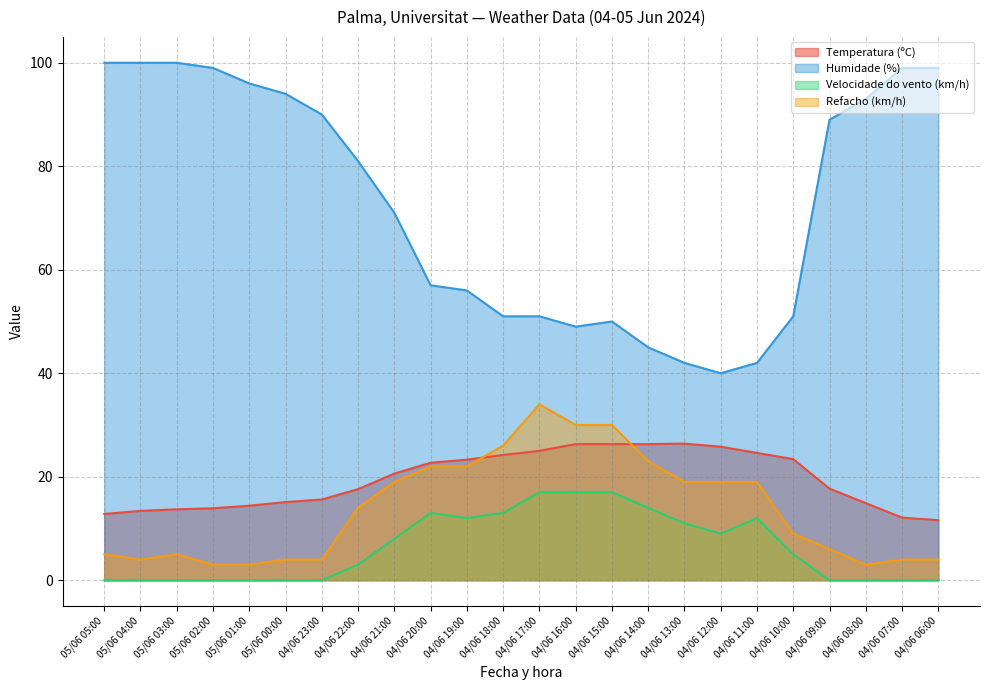

True or false: Velocidade do vento (km/h) and Temperatura (ºC) cross at least once.

False